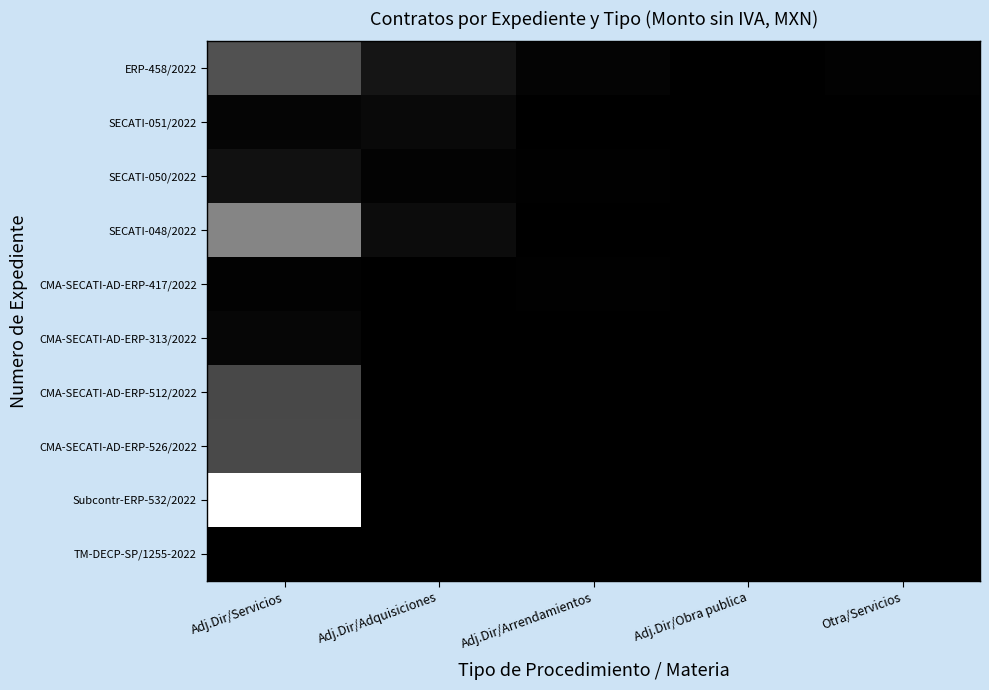

At which category is the sum across all series the highest?

Adj.Dir/Servicios